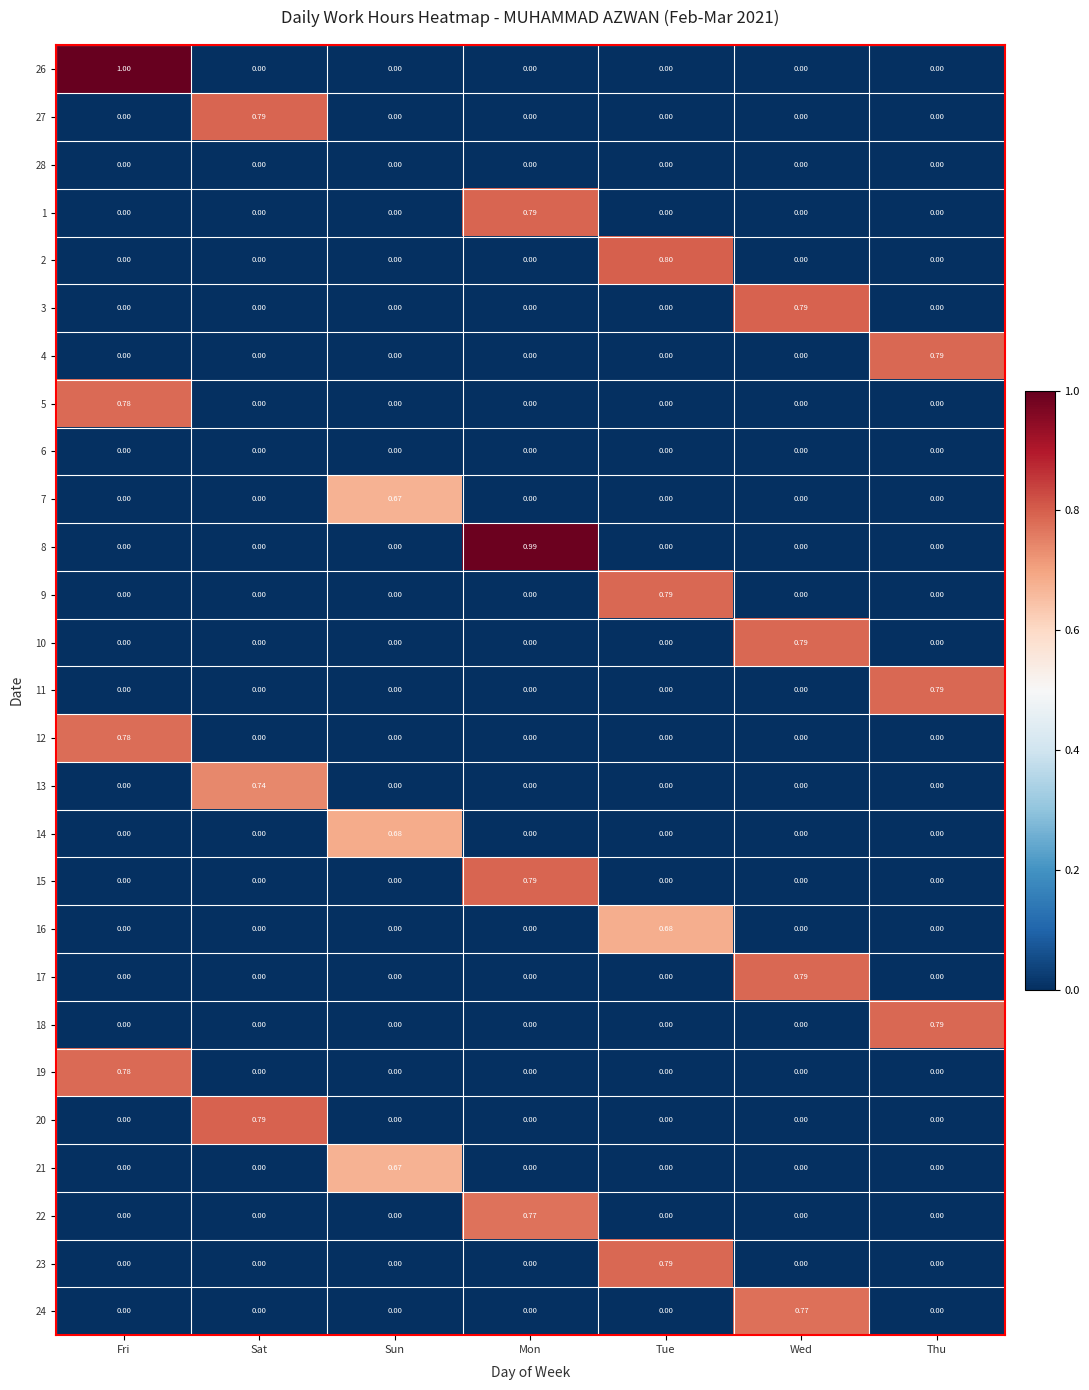

At how many categories does at least one series exceed 0?

7